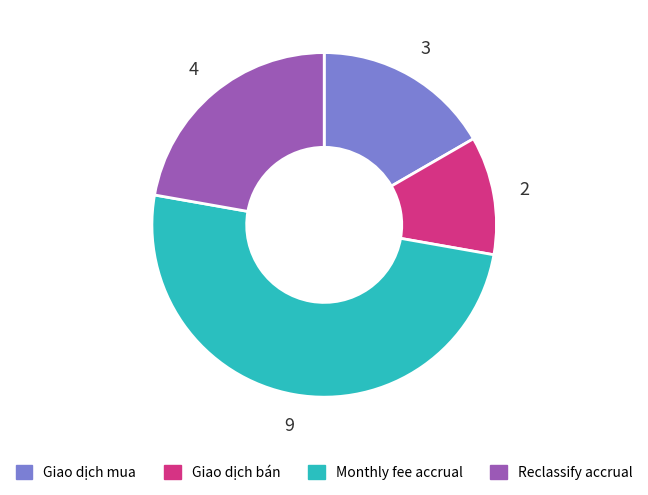

Between Giao dịch mua and Monthly fee accrual, which is larger?

Monthly fee accrual